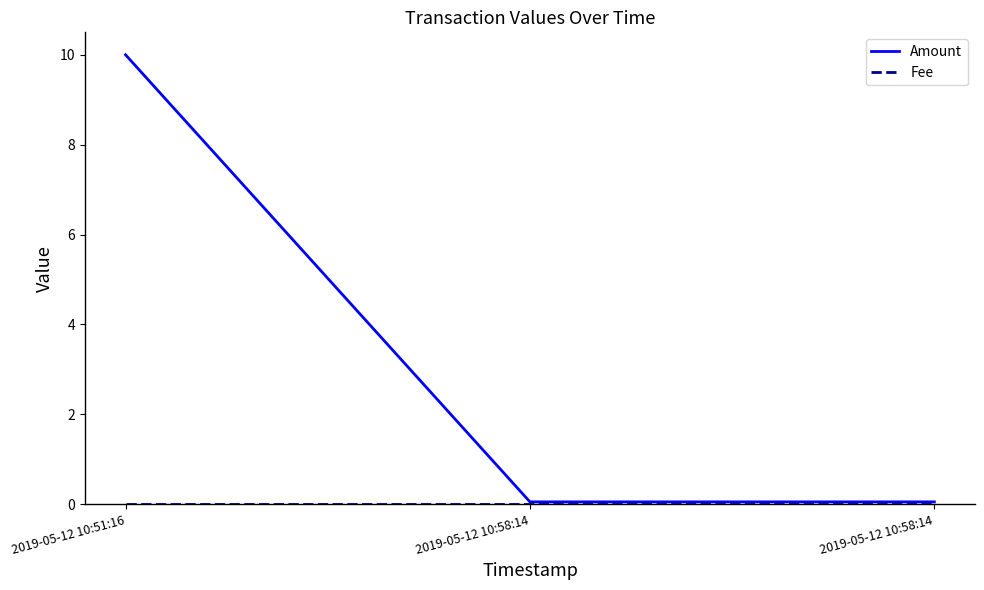

Does the chart display data point markers on the line(s)?

No